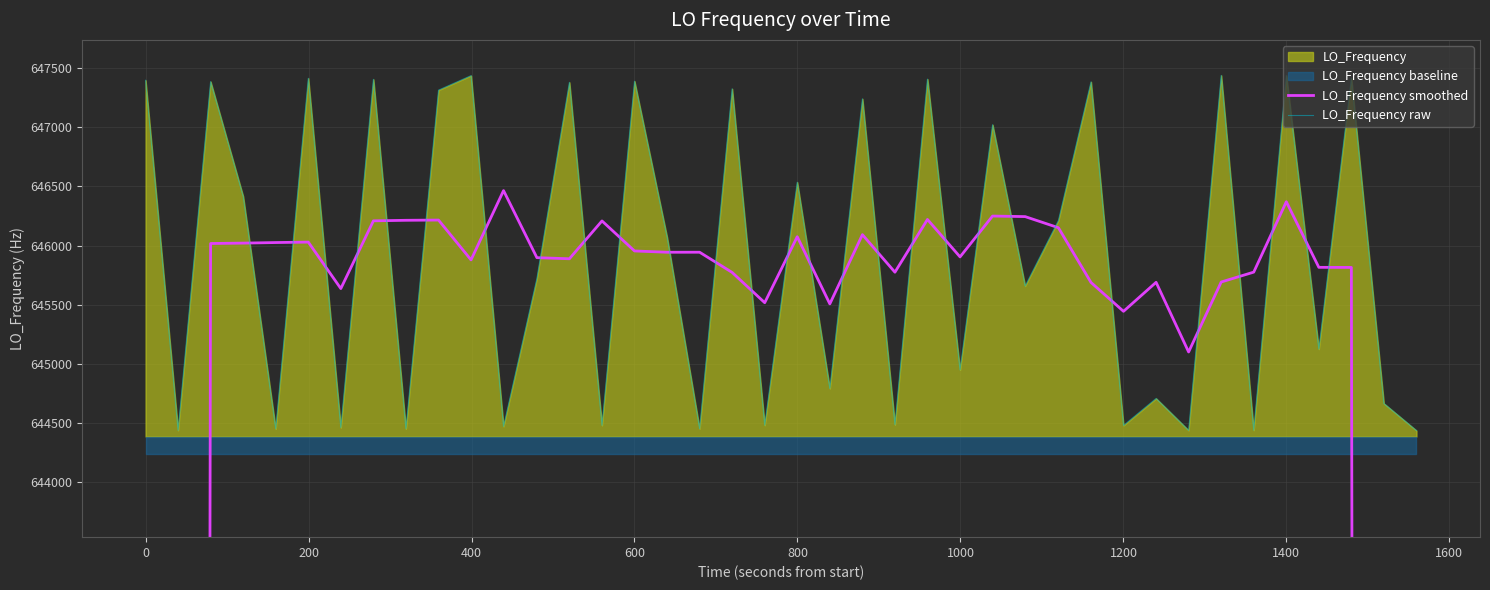

True or false: LO_Frequency smoothed has more than 1 points higher than both neighbors.

True